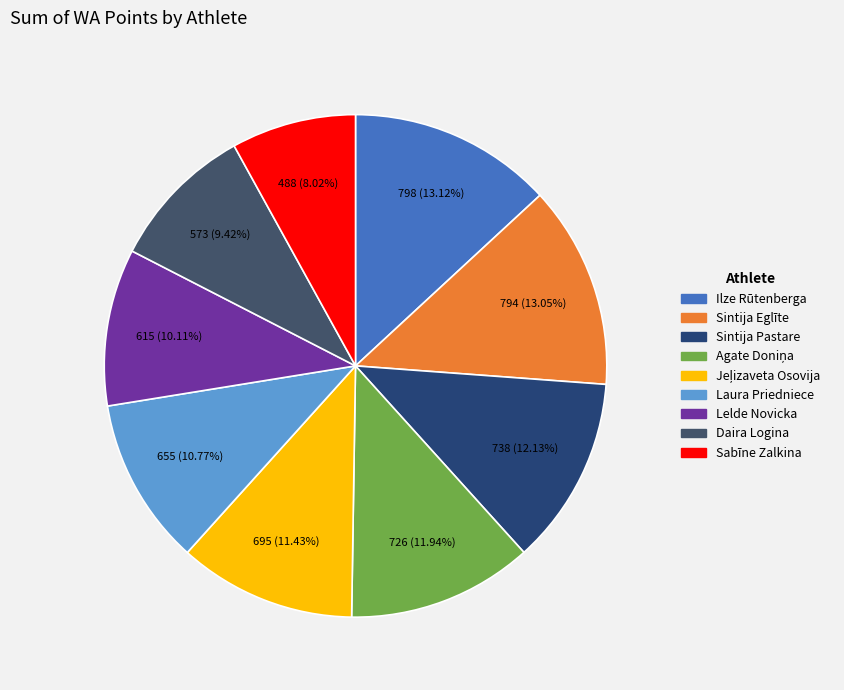

To the nearest percent, what is the combined percentage of Ilze Rūtenberga and Agate Doniņa?

25%